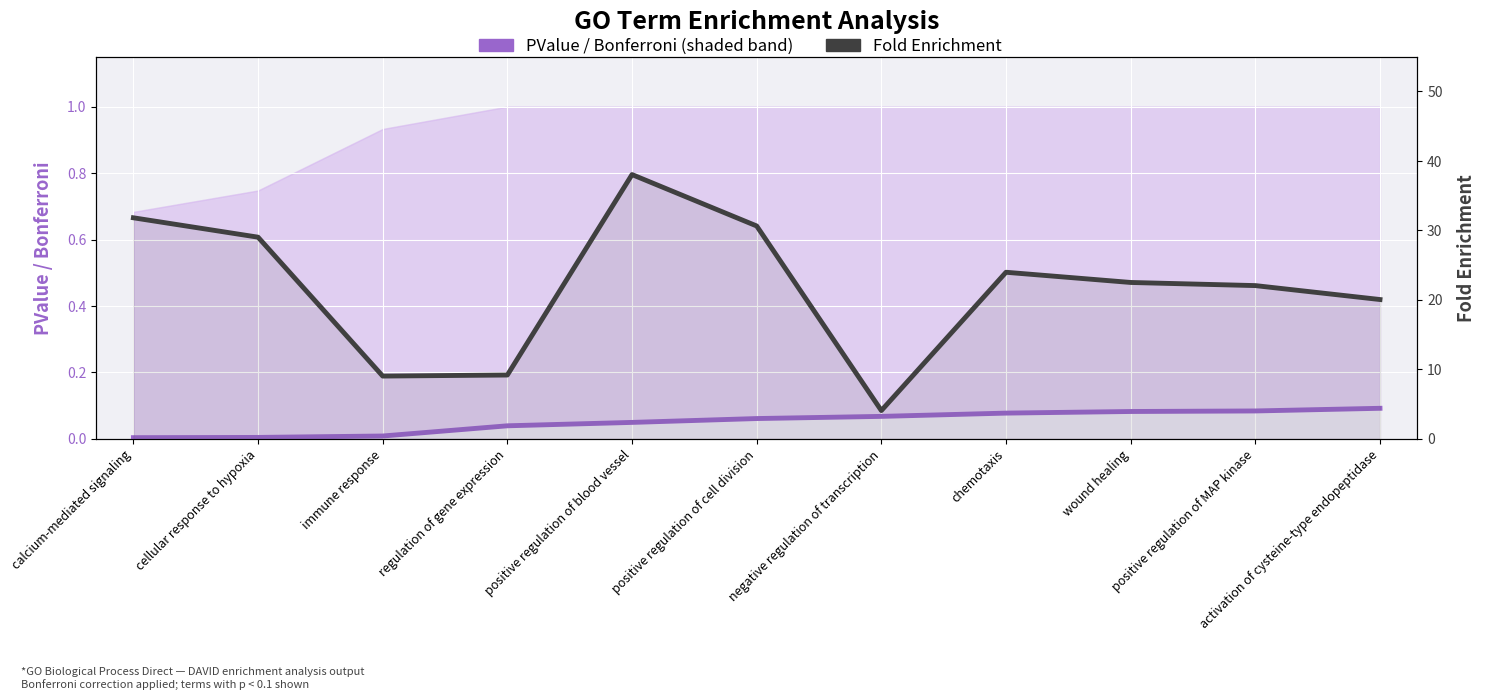

What is the value of the PValue (enrichment) point at the 6th from the left?

0.1